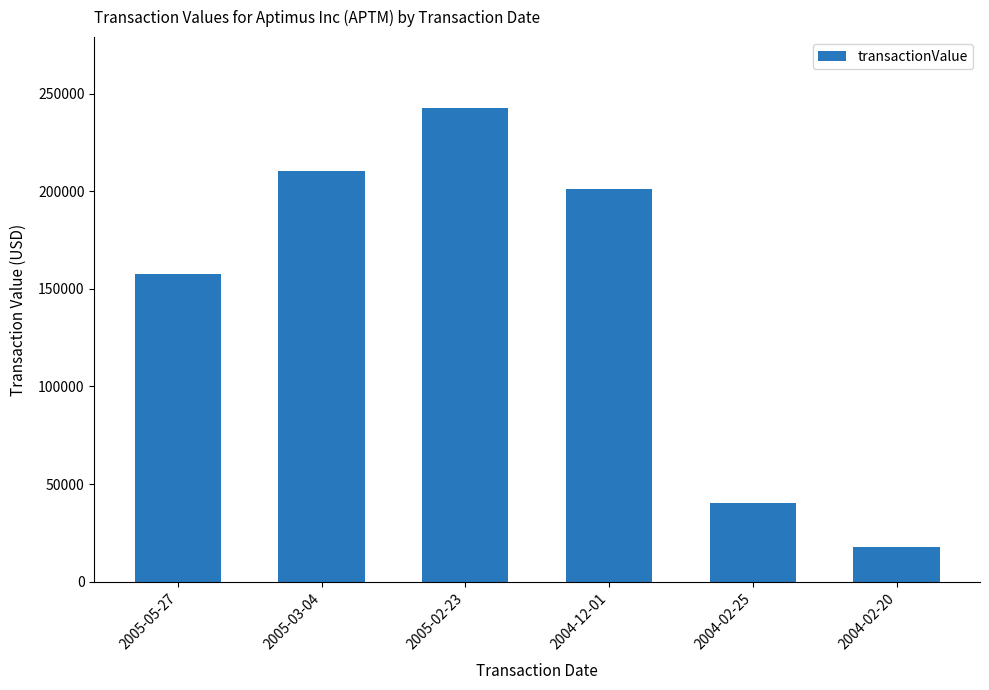

What is the approximate value at 2004-12-01?

201275